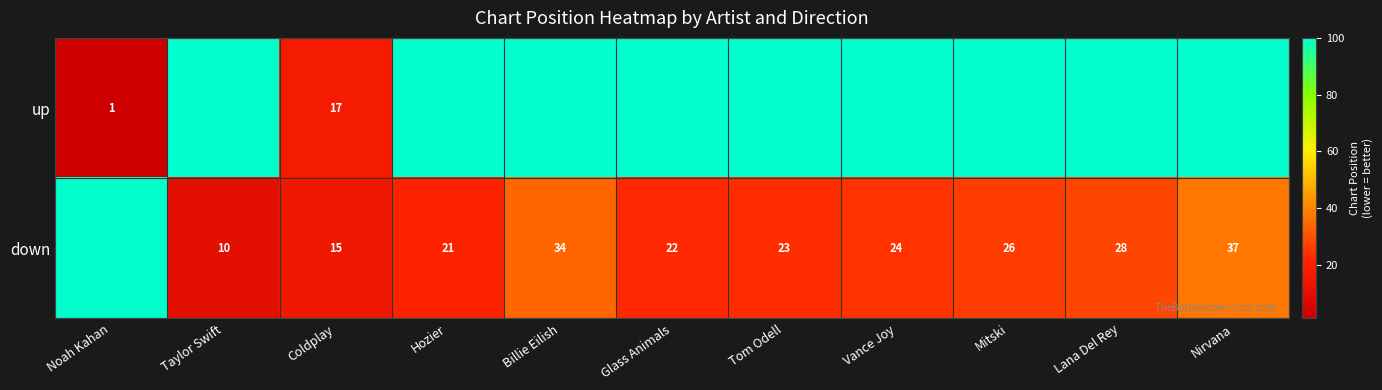

Is the value of down at Nirvana greater than the value of up at Noah Kahan?

Yes